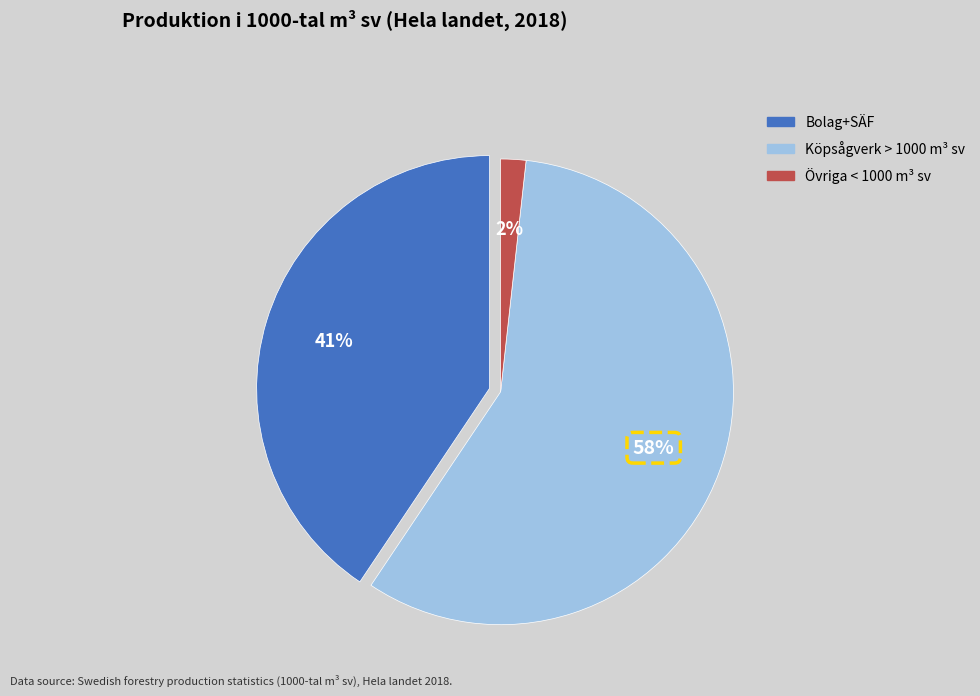

To the nearest percent, what is the difference between the largest and smallest slice percentages?

56%